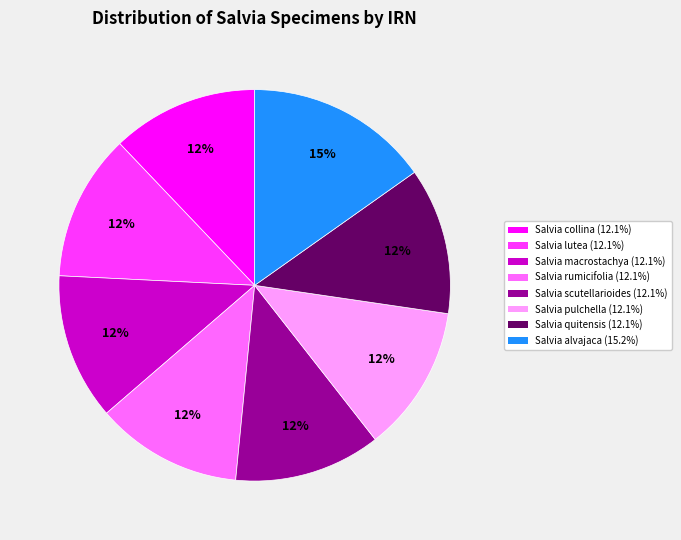

To the nearest percent, what percentage of the pie is Salvia collina?

12%